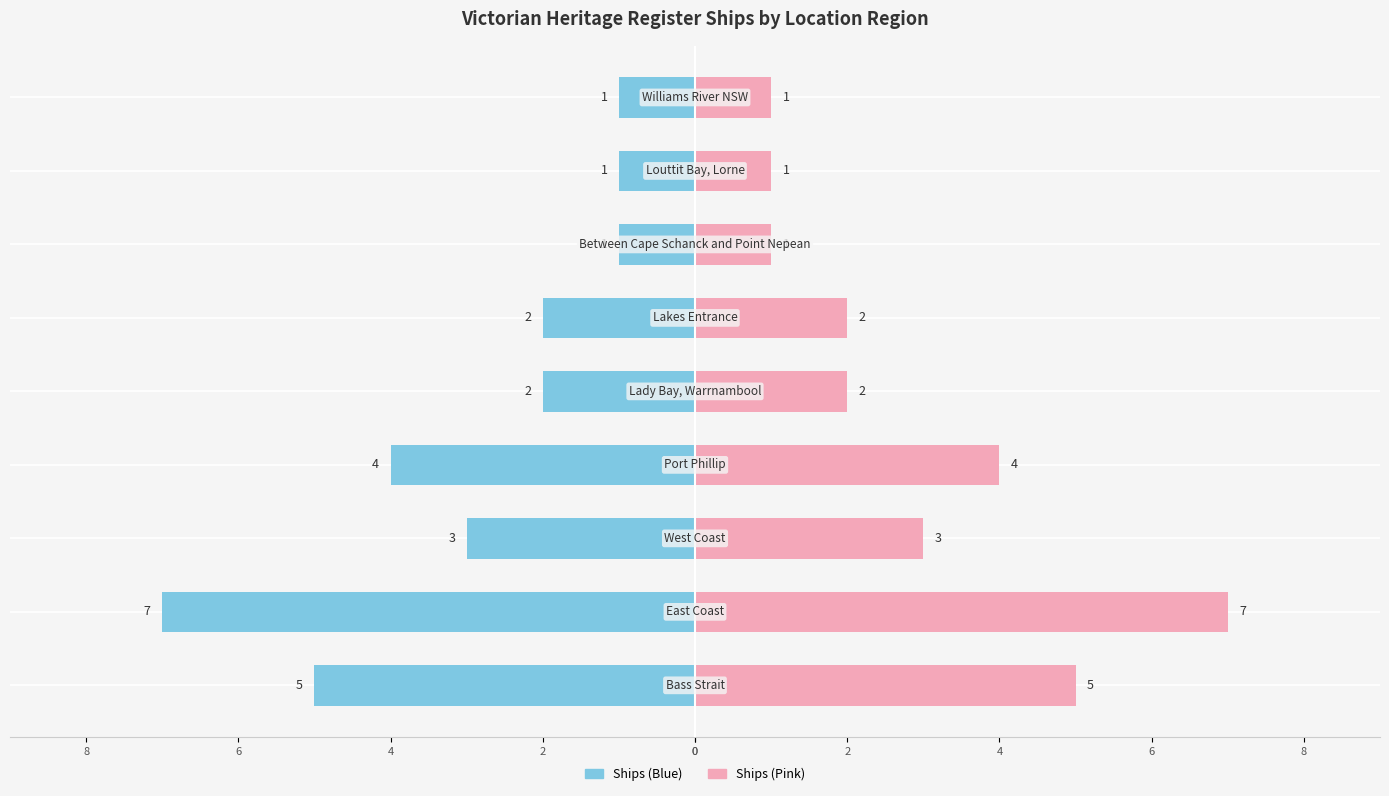

How many values in the Ship Count (Right) series are below 2?

3